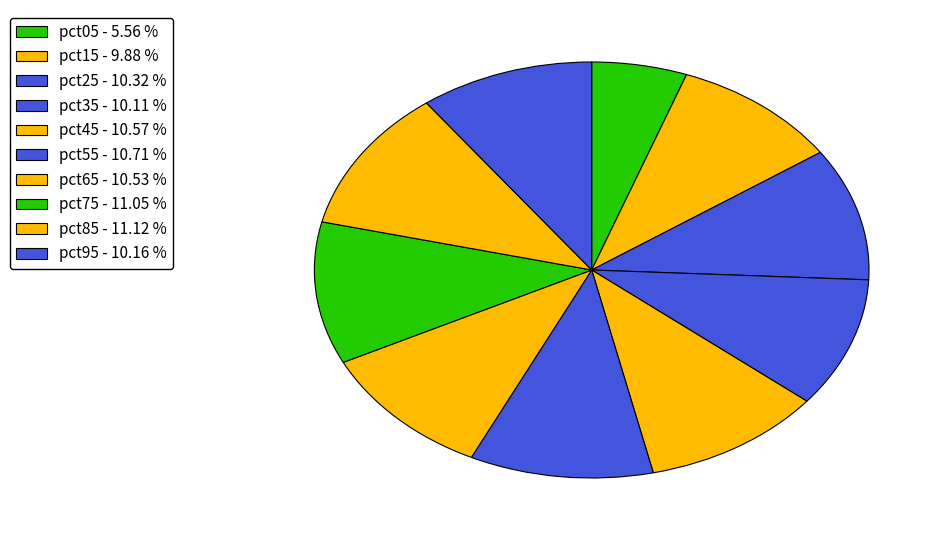

Does pct15 represent more than half of the total?

No